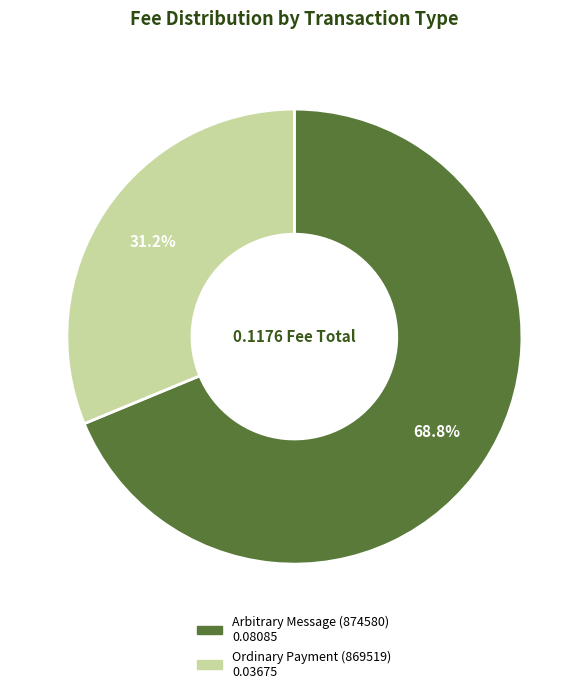

What is the total percentage of Ordinary Payment (869519) and Arbitrary Message (874580)?

100.0%